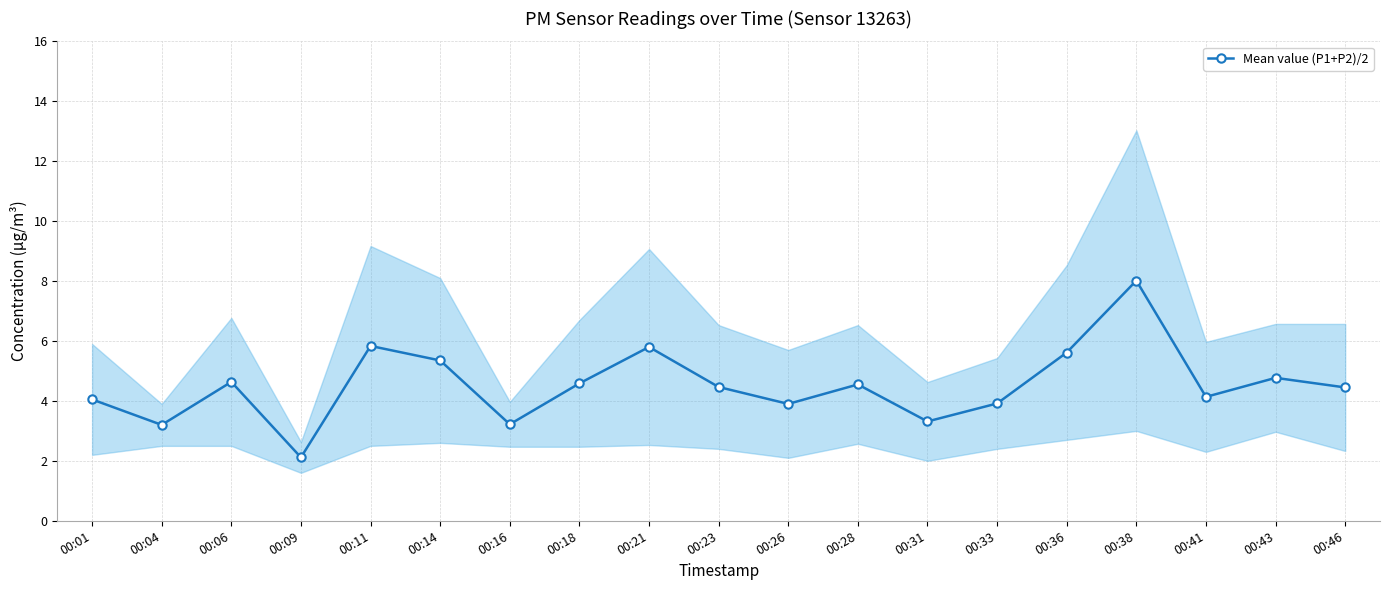

How many points are lower than both their immediate neighbors (excluding endpoints)?

6